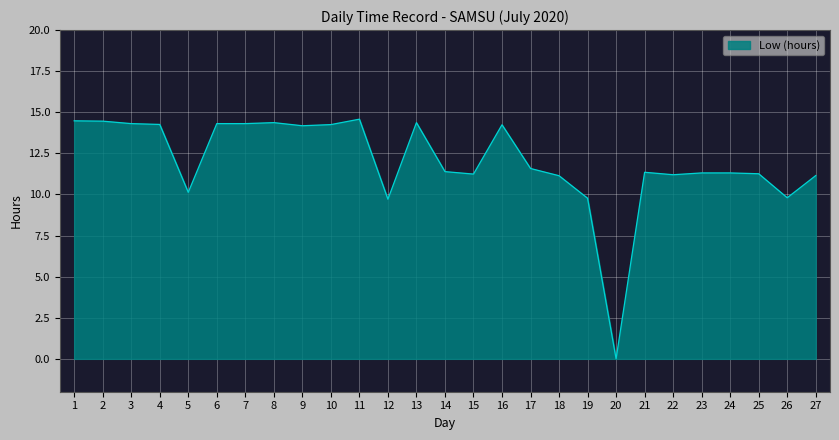

Approximately how many times larger is the value at 8 compared to 5?

1.4